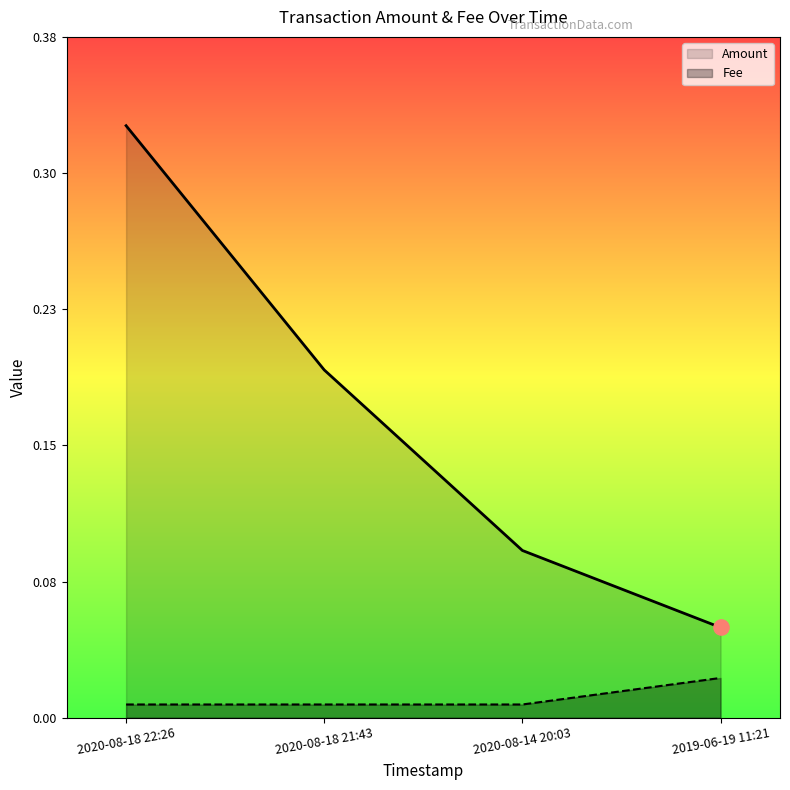

What is the total value across all series at 2020-08-18 21:43?

0.2